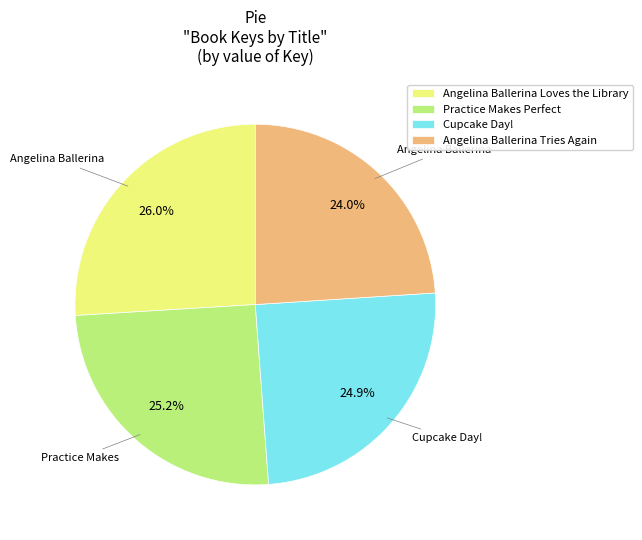

To the nearest percent, what is the average slice percentage?

25%